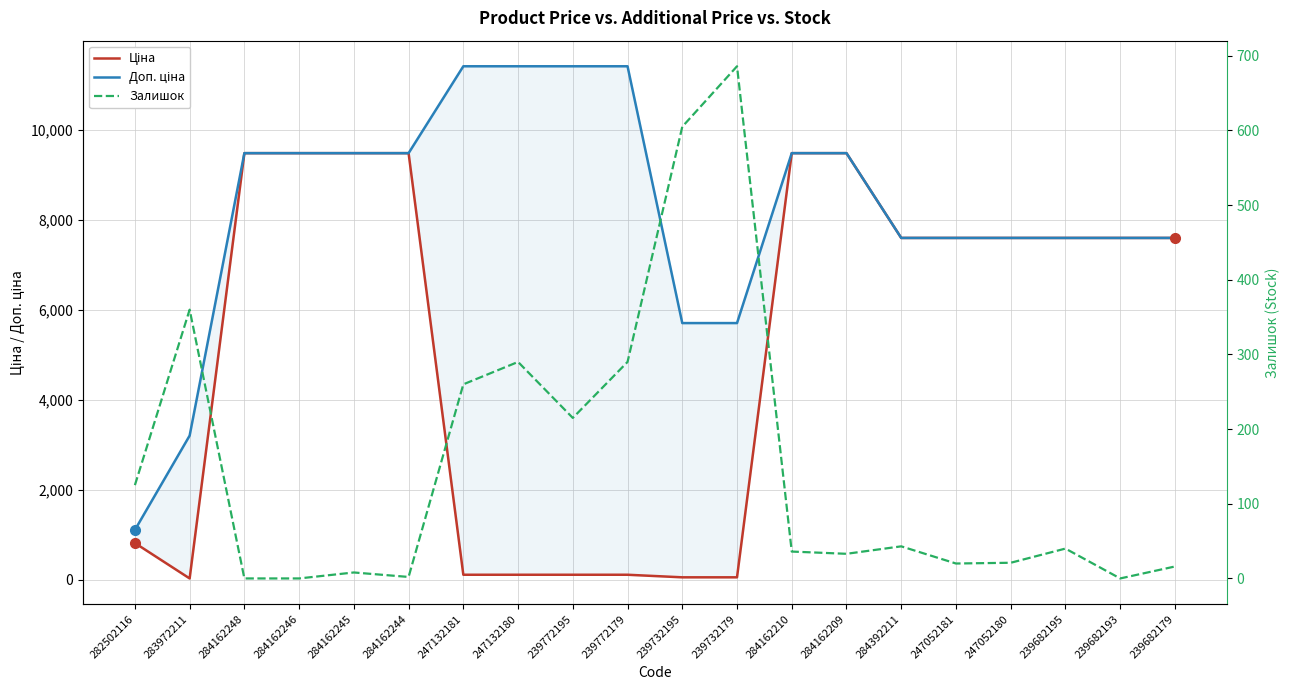

True or false: Доп. ціна has more than 1 interior local peaks.

False